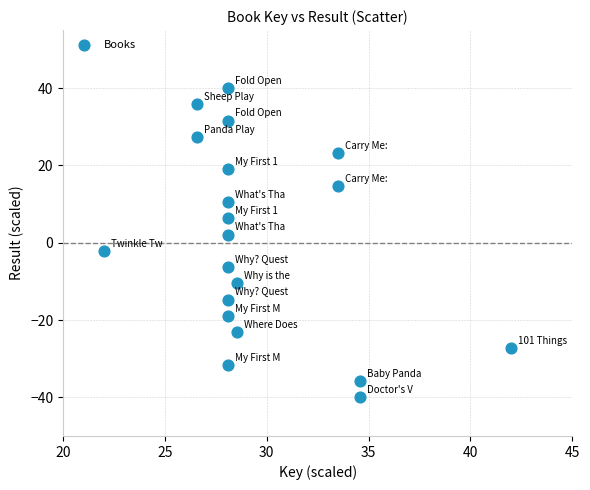

What is the range of X values (max minus min)?

20.0